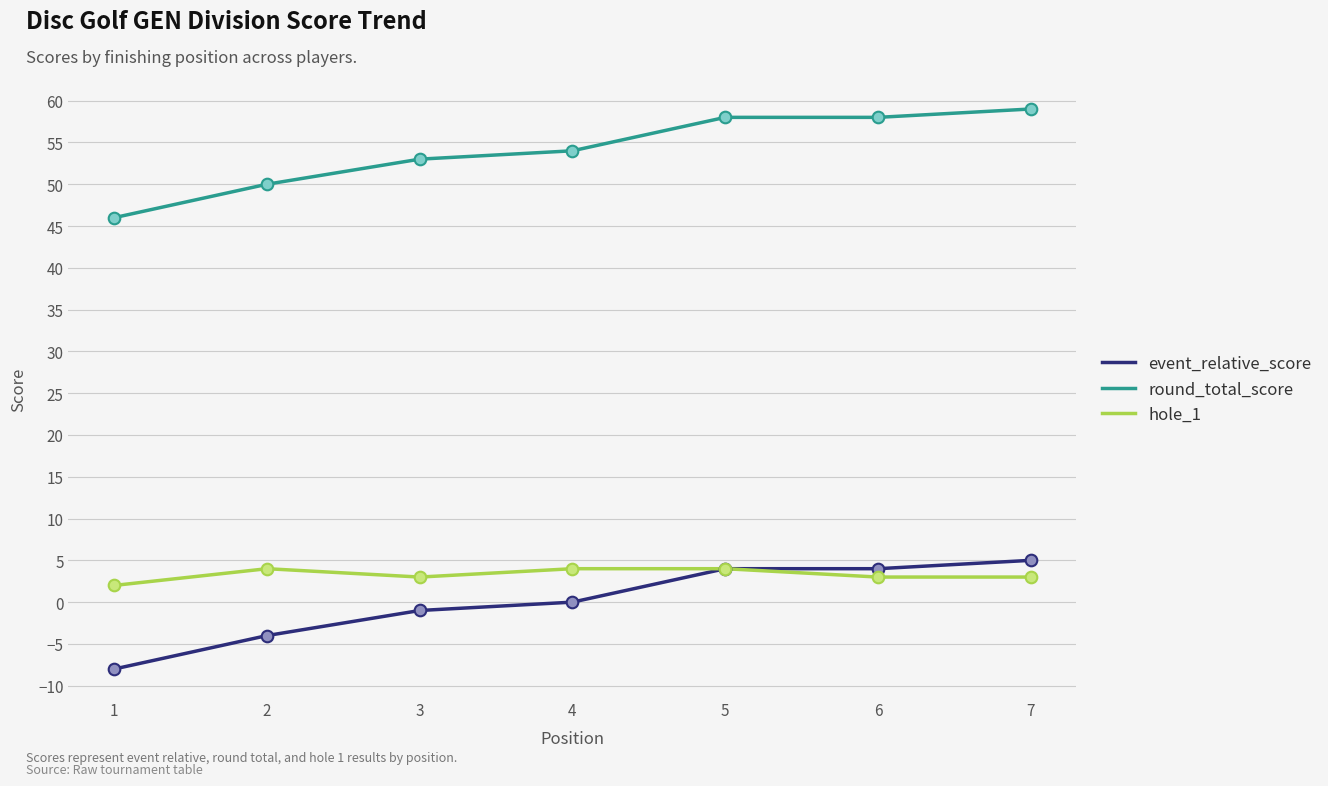

What is the total value across all series at 1?

40